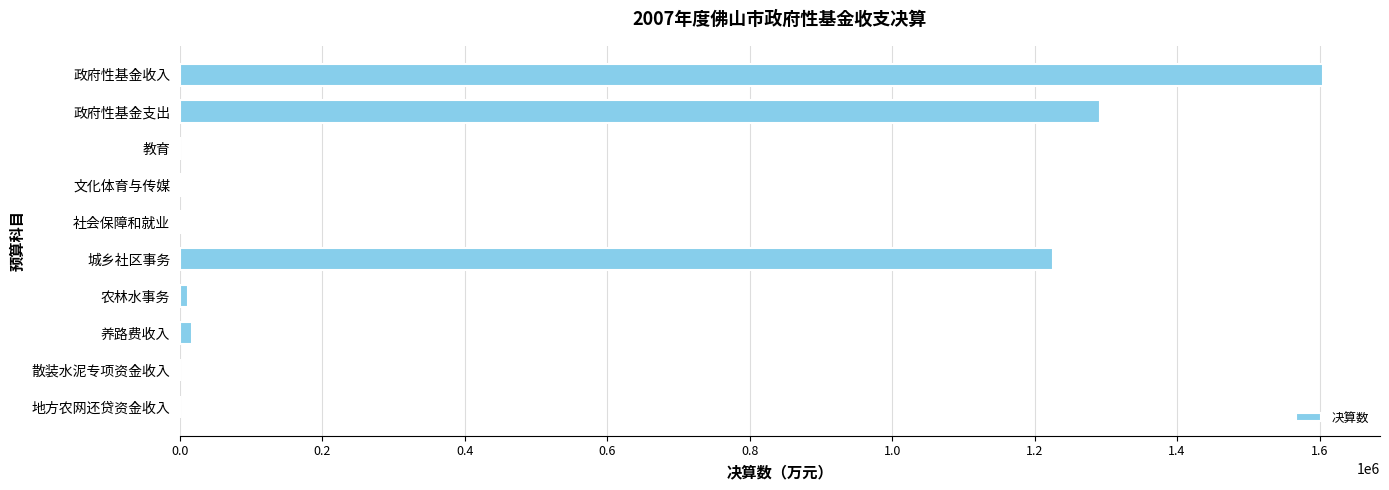

What is the change in value from 政府性基金收入 to 城乡社区事务?

-379600